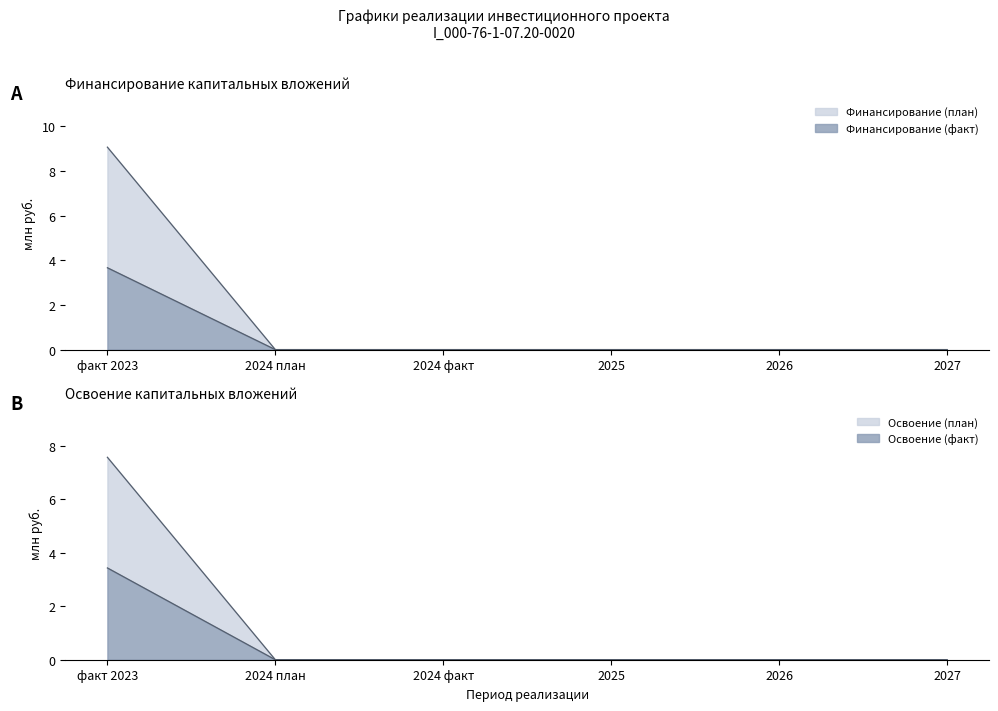

What is the average value of the Финансирование (план) series?

1.5